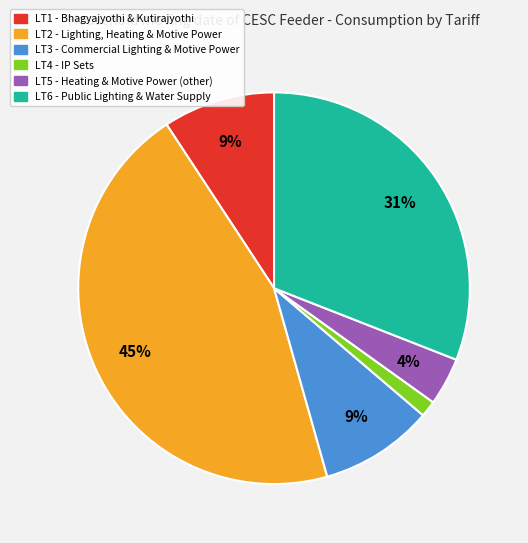

Between LT6 and LT2, which is larger?

LT2